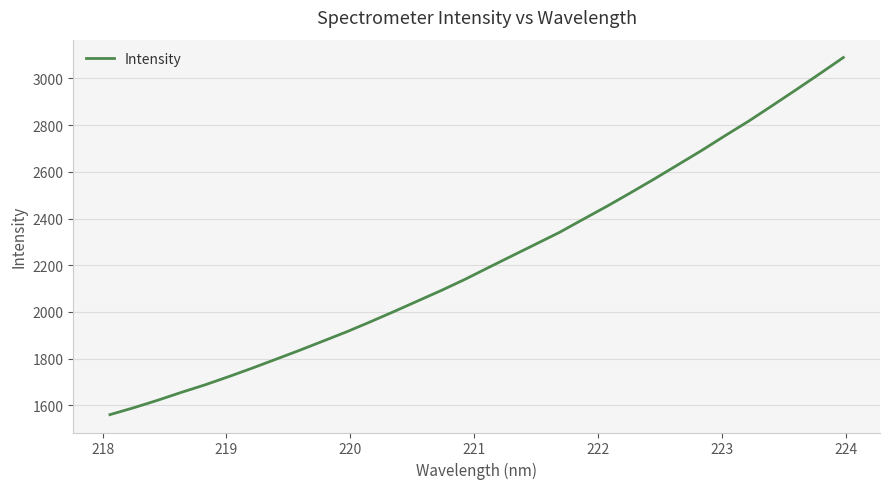

What is the minimum value shown in the chart?

1559.8